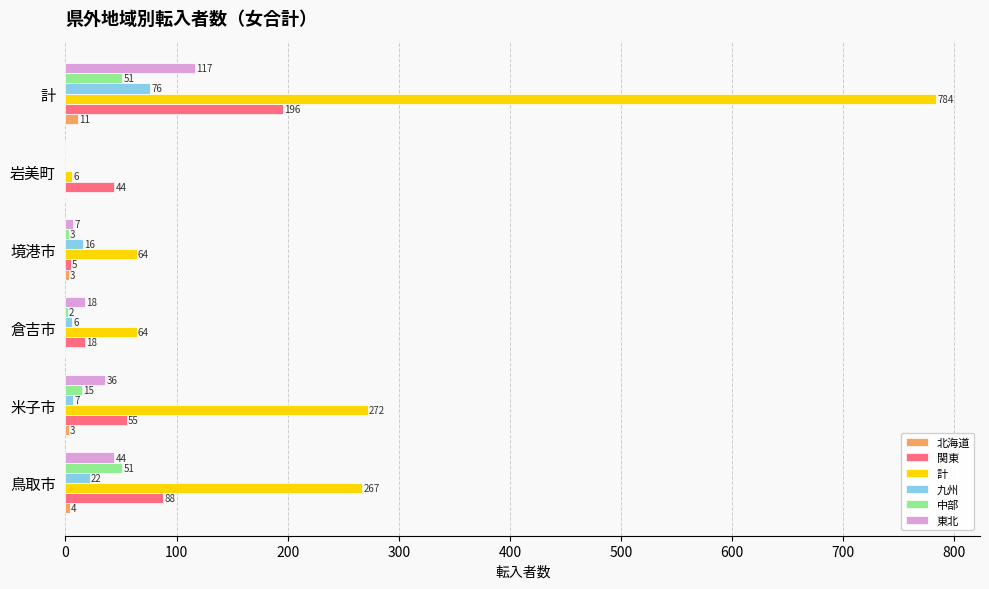

Which series changed the most between 境港市 and 計?

計